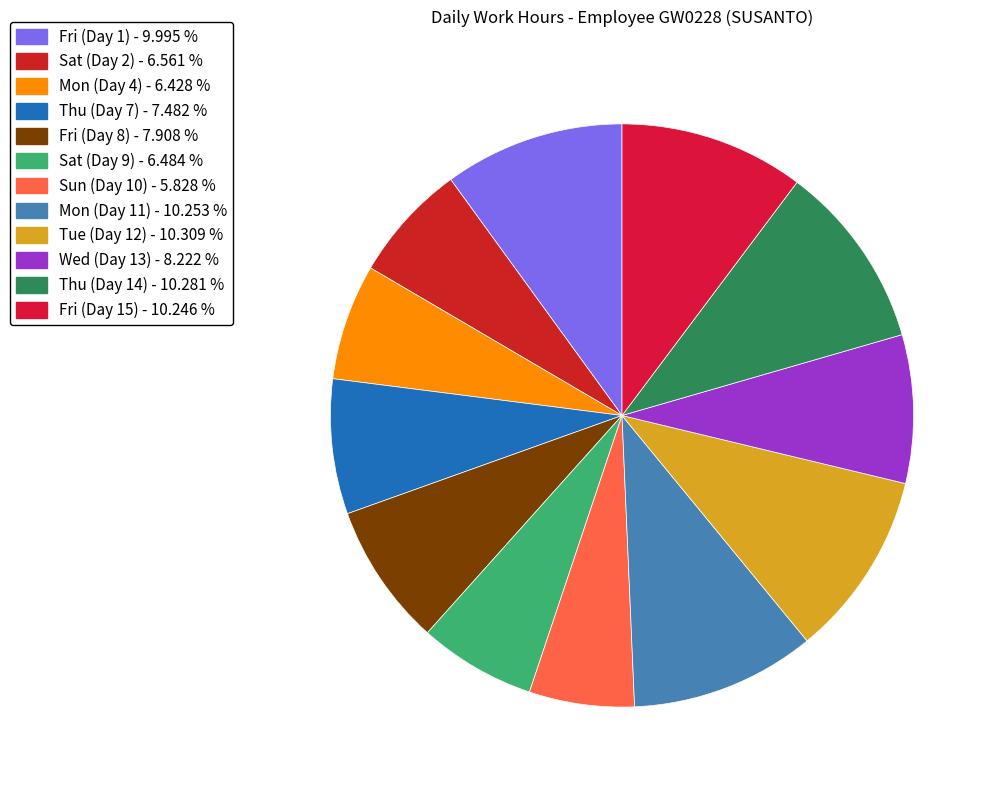

Count the number of slices in the pie.

12